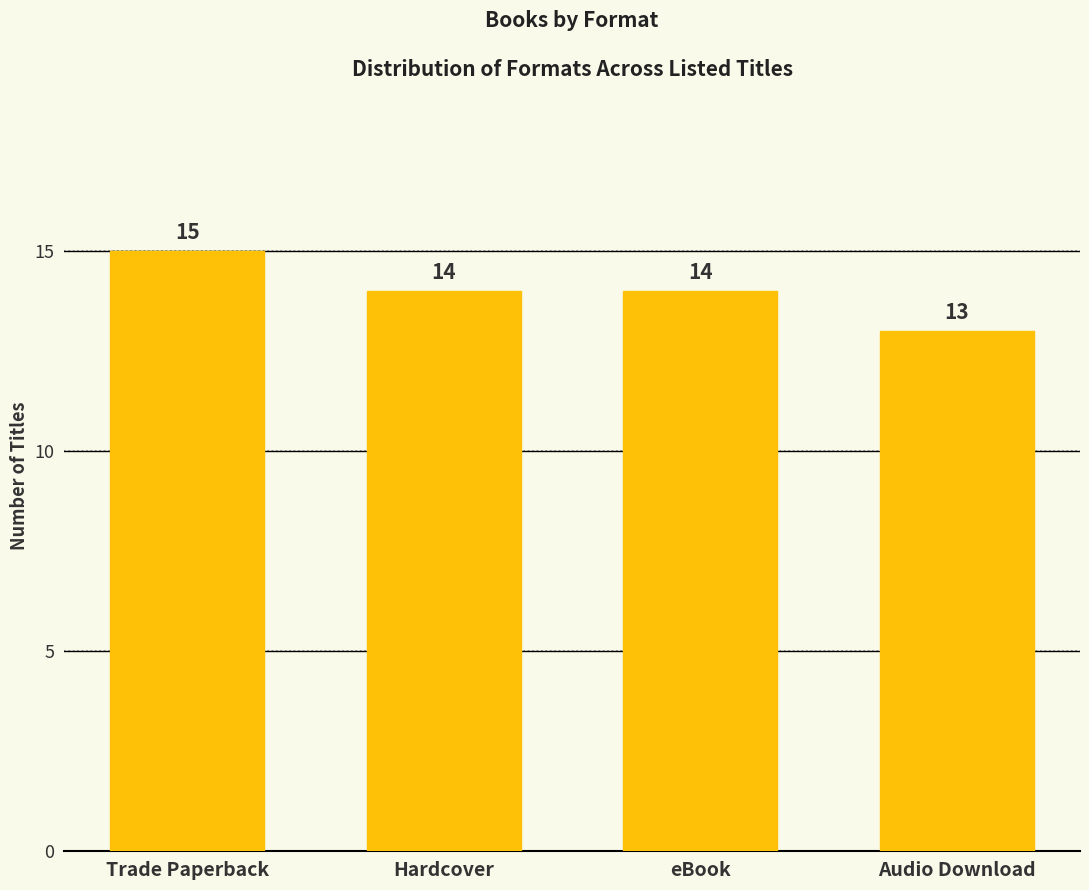

Approximately how many times larger is the value at Hardcover compared to Audio Download?

1.1